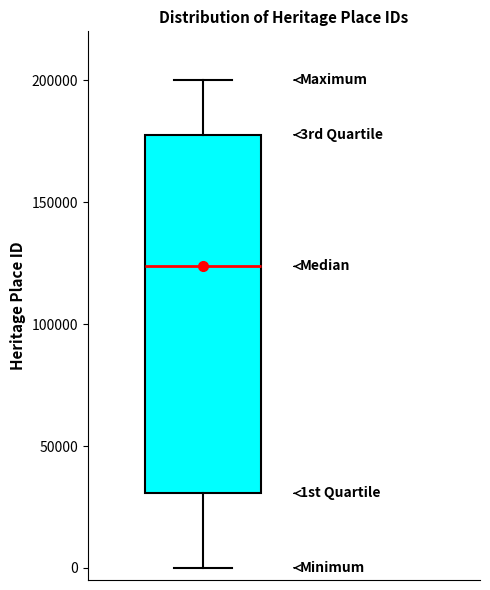

Where does the upper whisker of the box end on the y-axis? The values are not printed on the chart, so give them approximately, as read against the axis.

200000